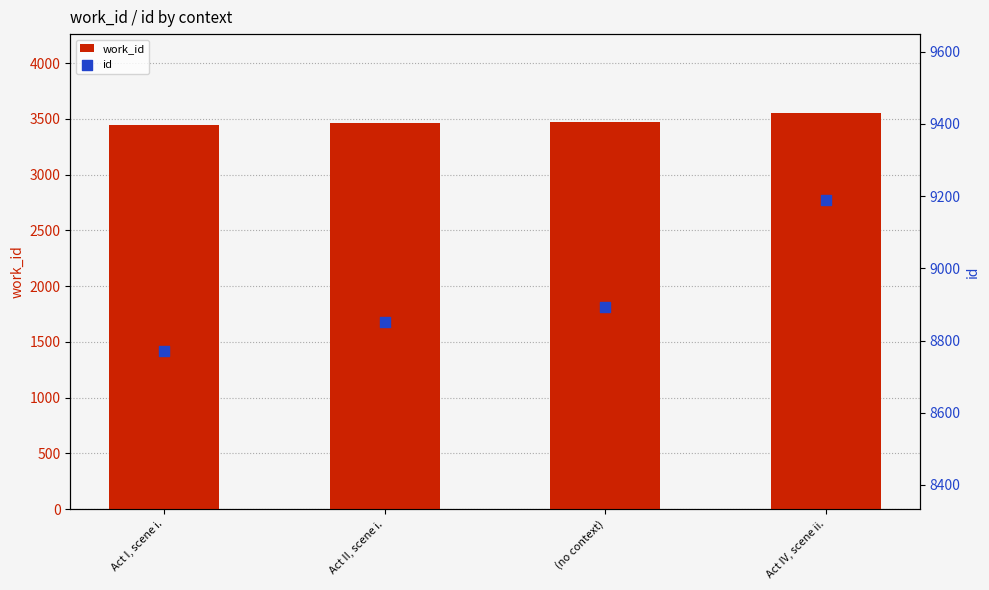

What is the total value across all series at Act II, scene i.?

12316